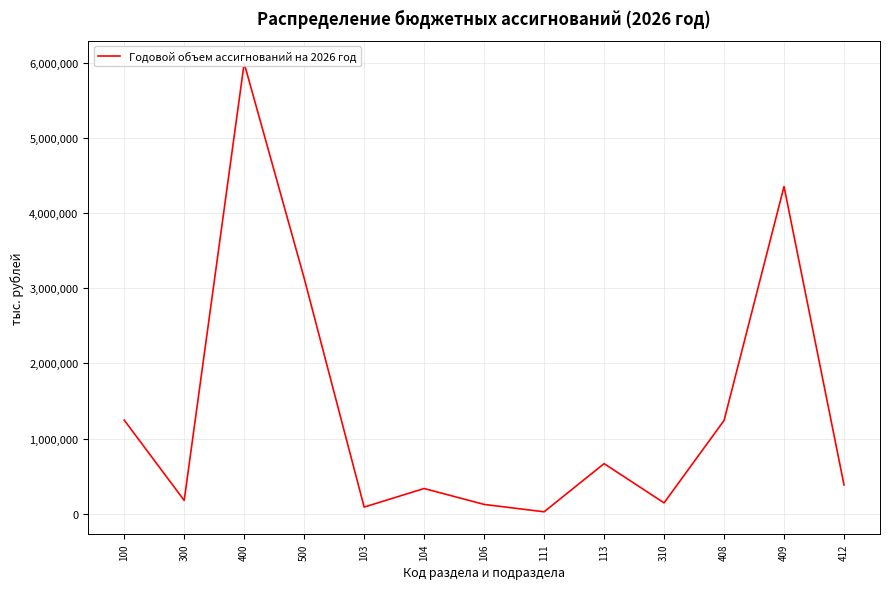

How many points are higher than both their immediate neighbors (excluding endpoints)?

4